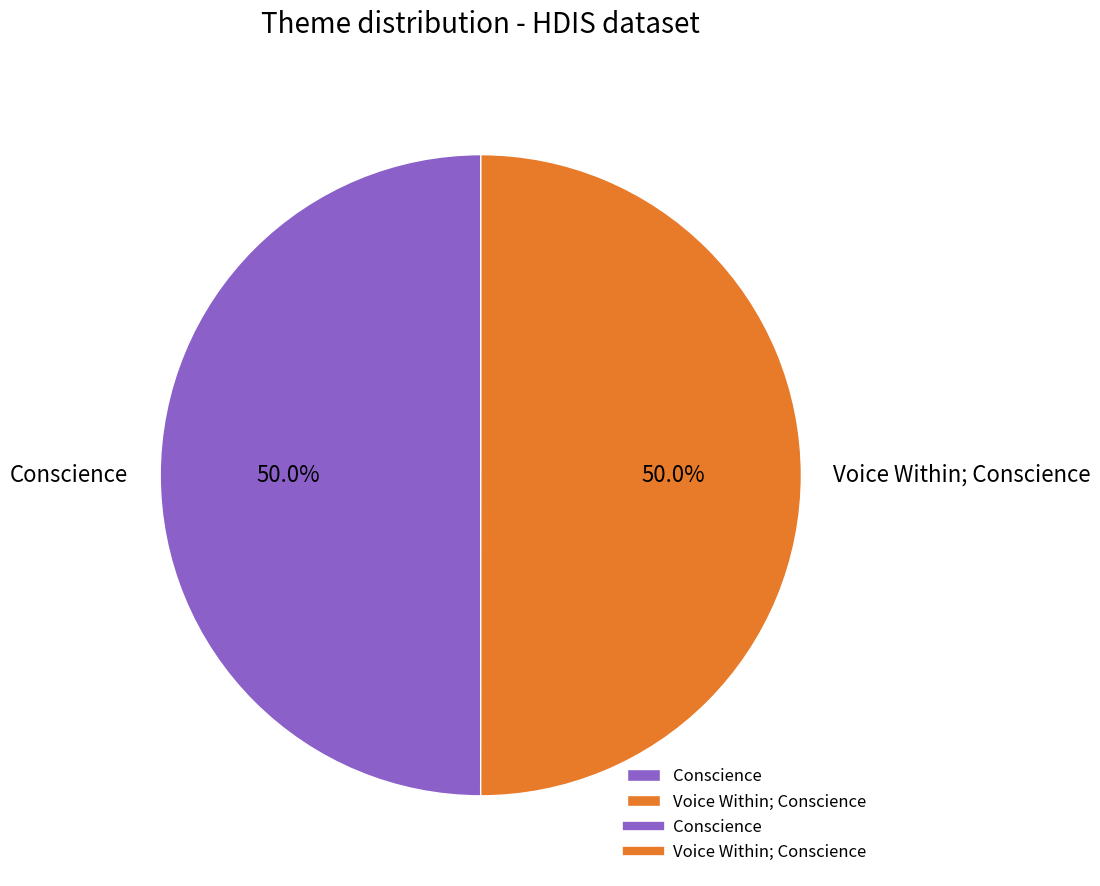

The Voice Within; Conscience slice represents 40% of the pie. True or false?

False